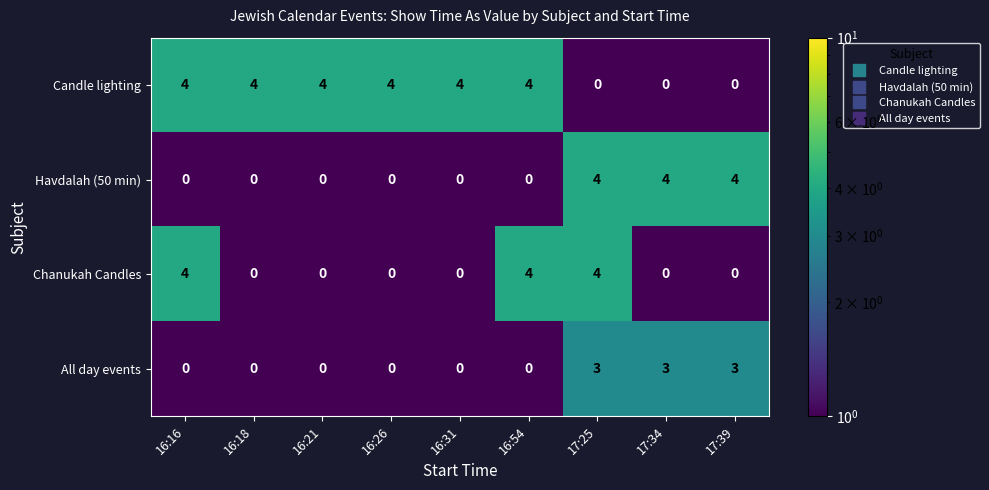

What is the maximum value shown in the chart?

4